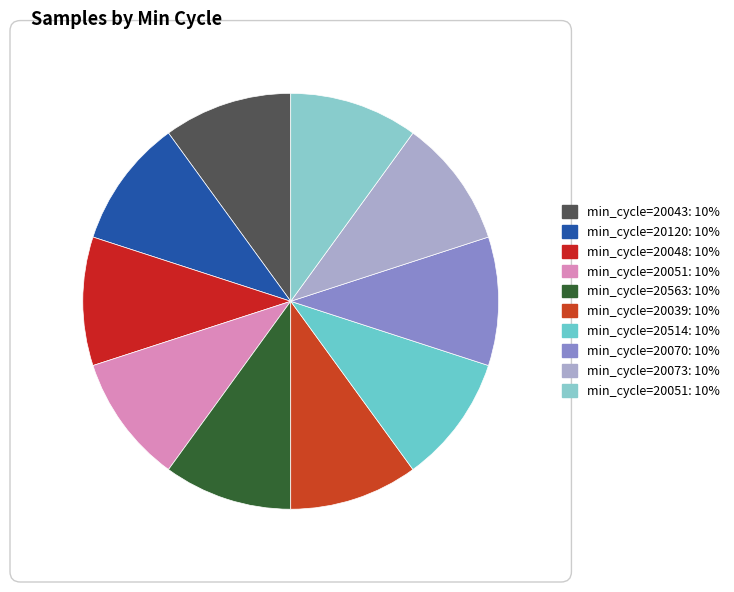

Count the number of slices in the pie.

10